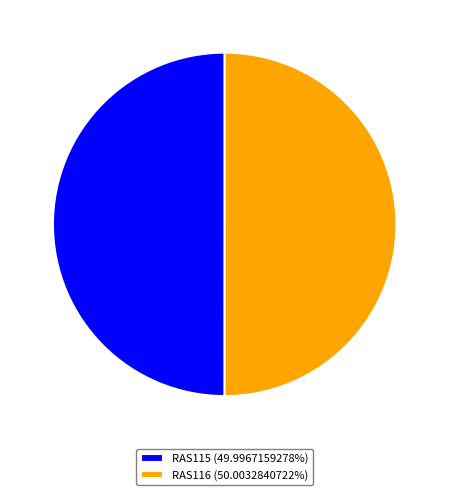

What is the ratio of the value at RAS115 (49.9967159278%) to the value at RAS116 (50.0032840722%)?

1.0